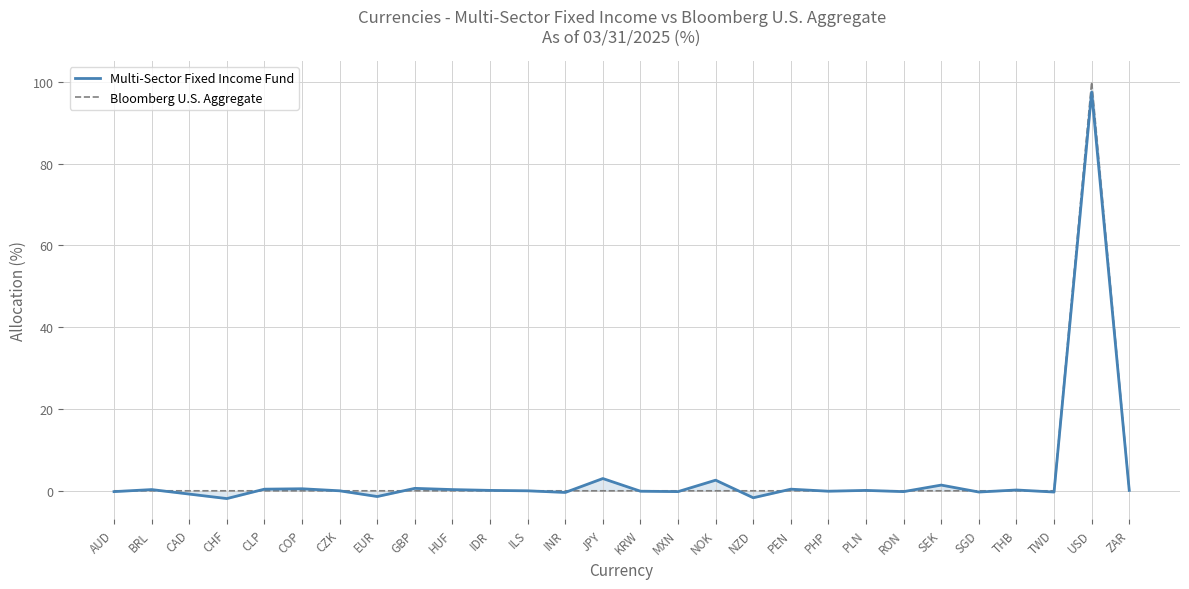

Where do Multi-Sector Fixed Income Fund and Bloomberg U.S. Aggregate first cross each other?

AUD and BRL